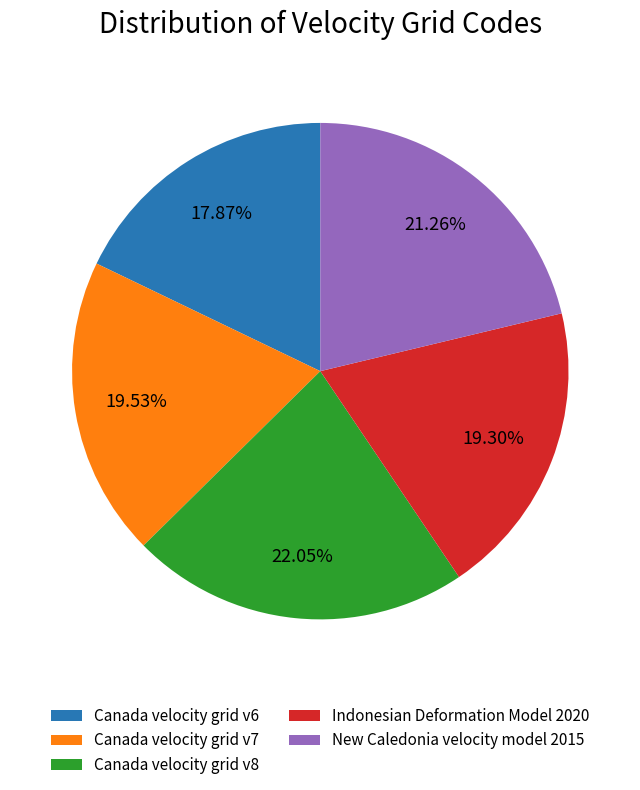

What portion of the pie excludes Canada velocity grid v7?

80.5%